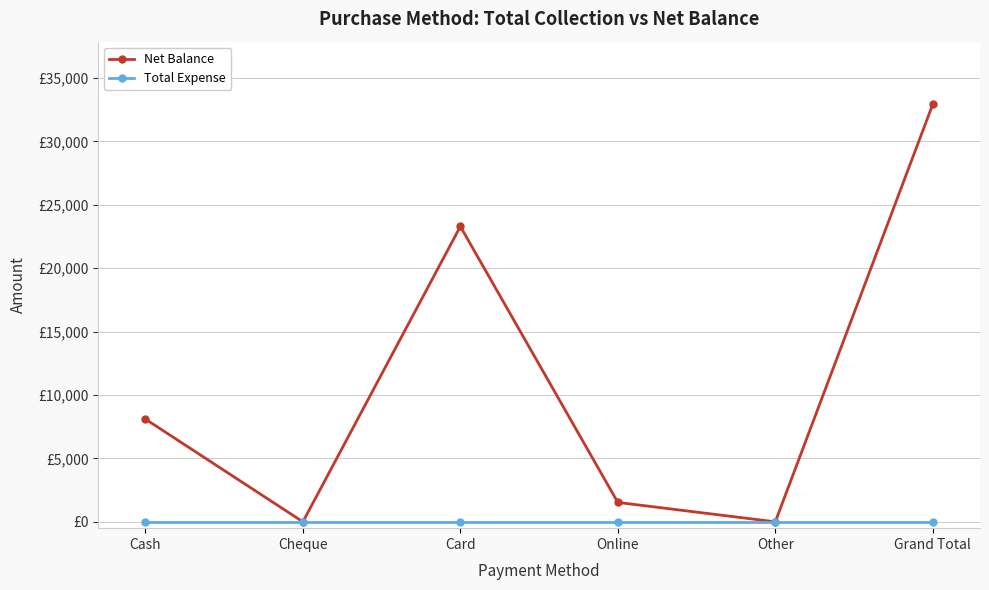

What are all the series names shown in the legend?

Net Balance, Total Expense